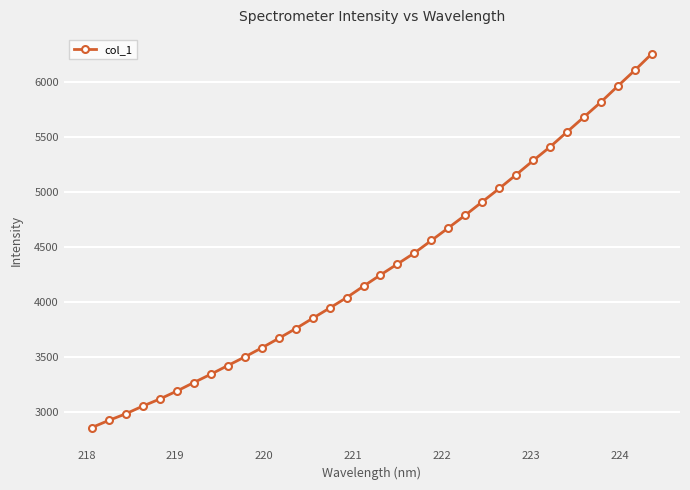

What is the value of the 8th point from the left?

3338.9